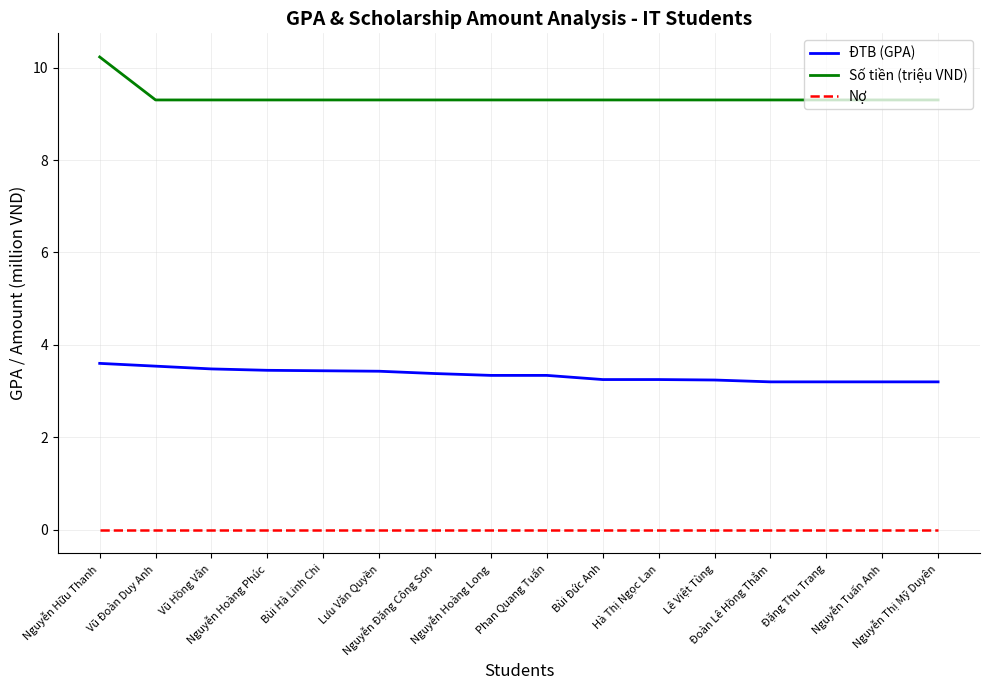

Is the value of Số tiền (triệu VND) at Phan Quang Tuấn greater than the value of Nợ at Nguyễn Đặng Công Sơn?

Yes